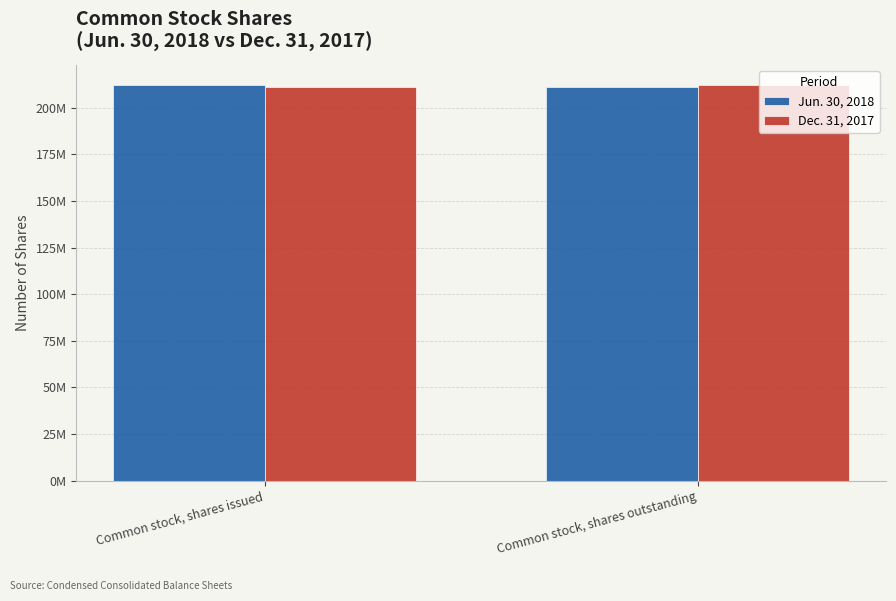

Does the chart contain stacked bars?

No